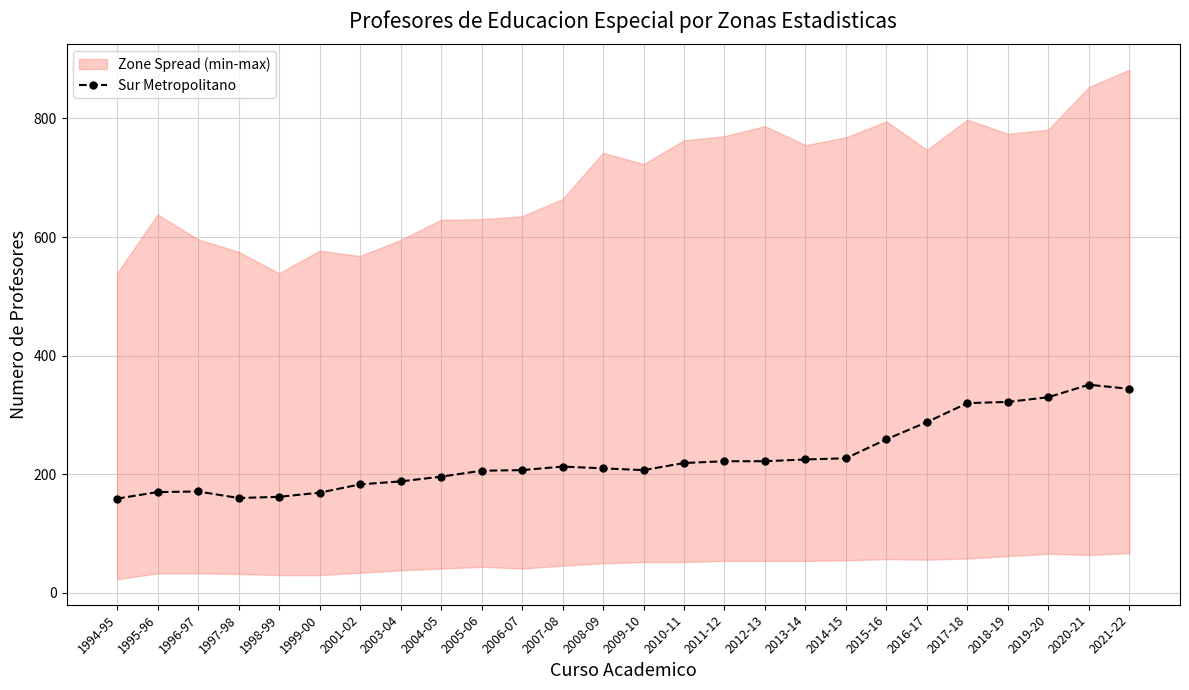

The value of Sur Metropolitano at 1999-00 is 228. True or false?

False